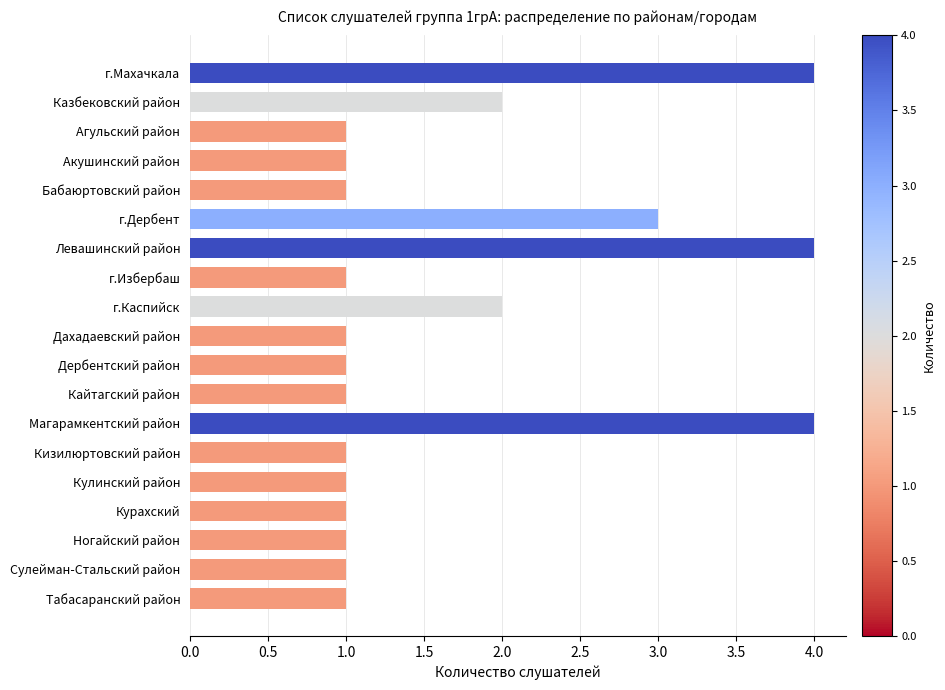

The chart shows a value of 3 at г.Дербент. True or false?

True